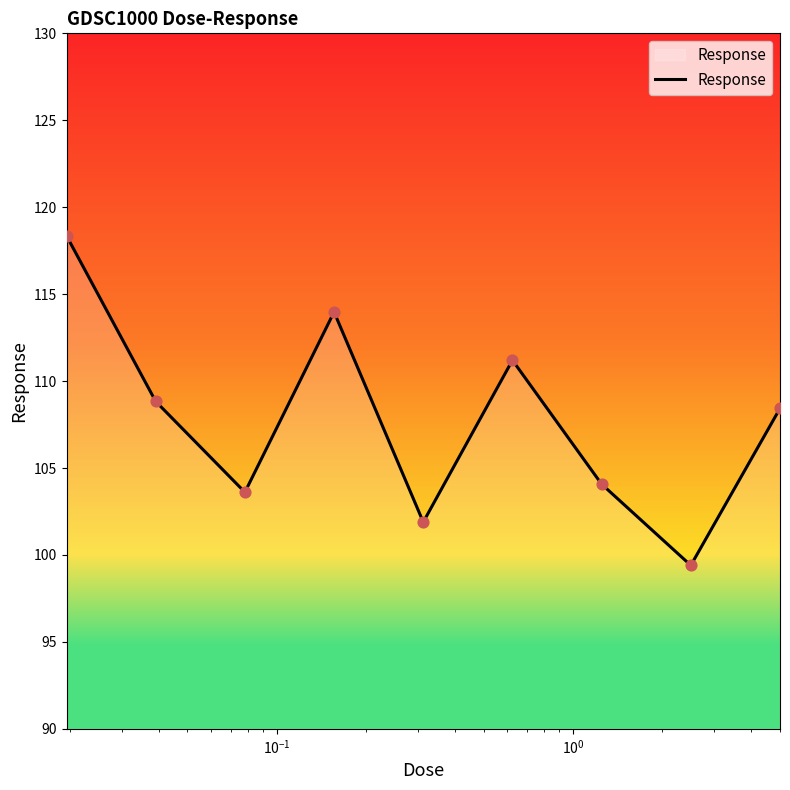

What is the difference between the maximum and minimum values?

19.0